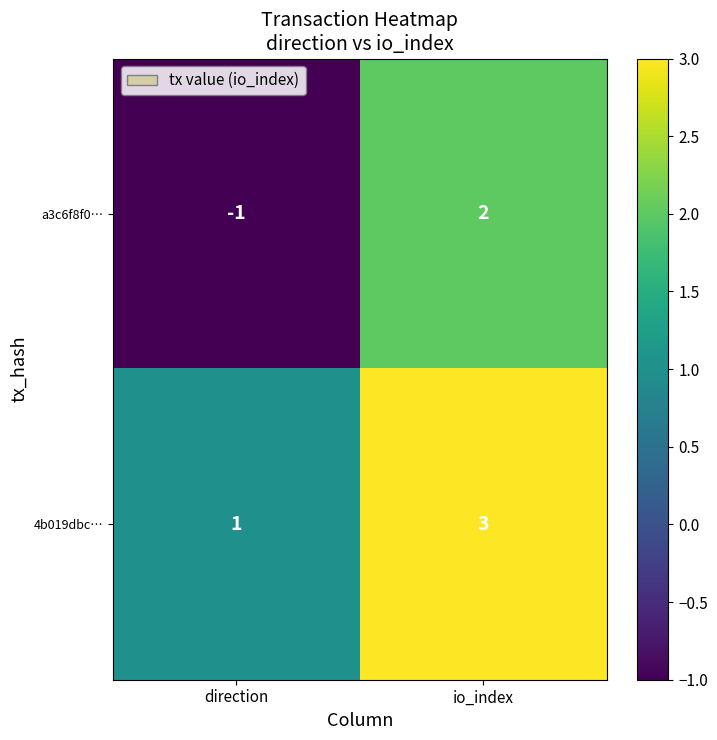

List the series in order of their overall mean, highest first.

4b019dbc…, a3c6f8f0…